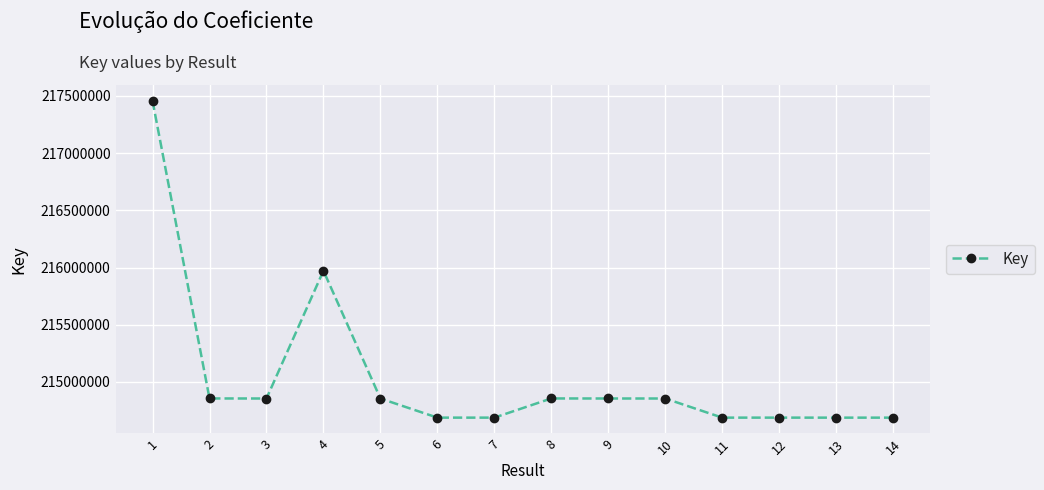

What is the maximum value shown in the chart?

217456479